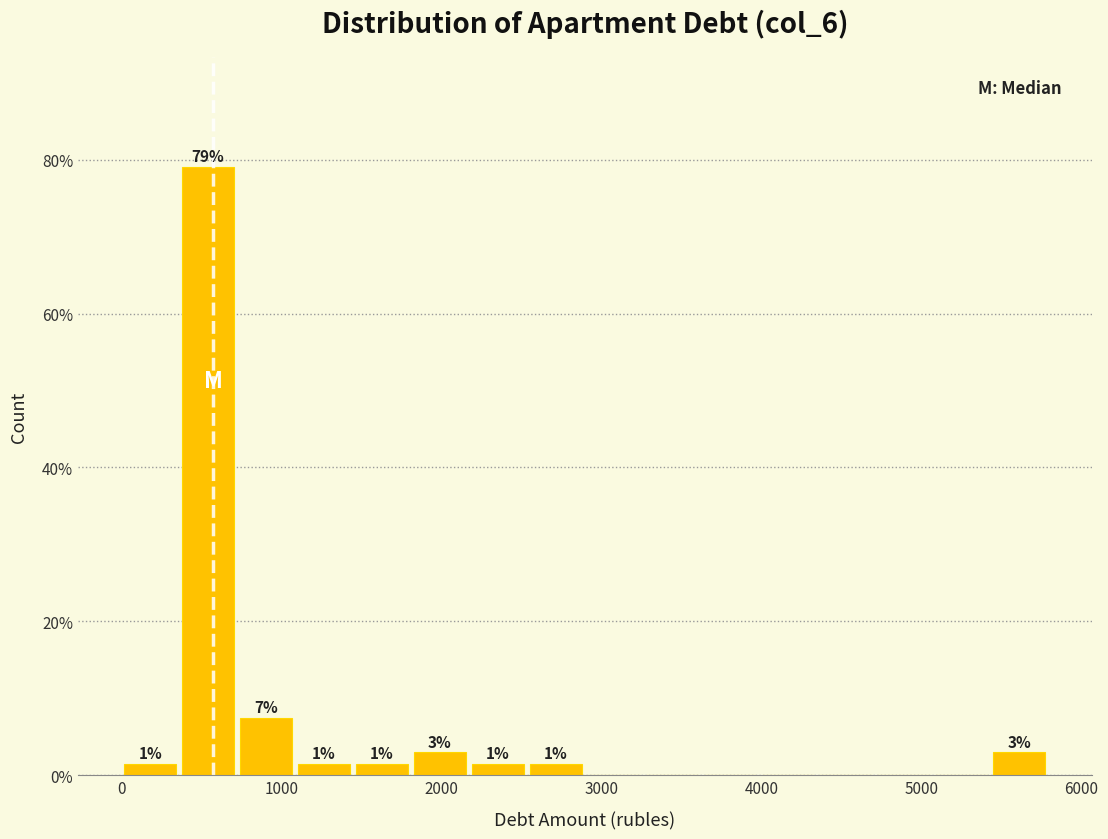

Around what value on the x-axis is the tallest bar? Give the approximate position of its centre, as read against the axis.

500